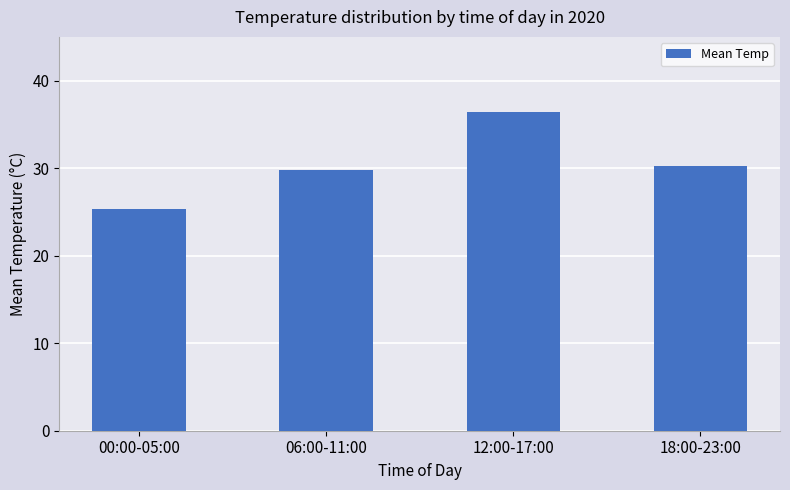

Approximately how many times larger is the value at 12:00-17:00 compared to 06:00-11:00?

1.2